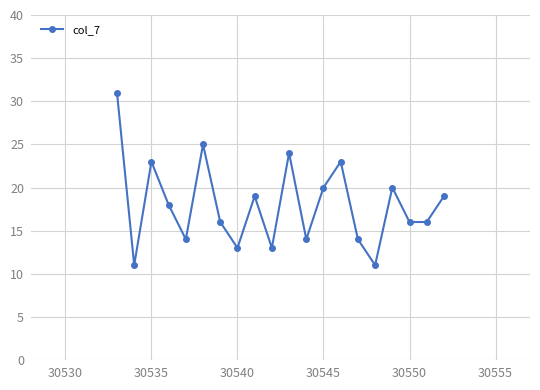

How many interior local peaks (higher than both neighbors) does the data have?

6